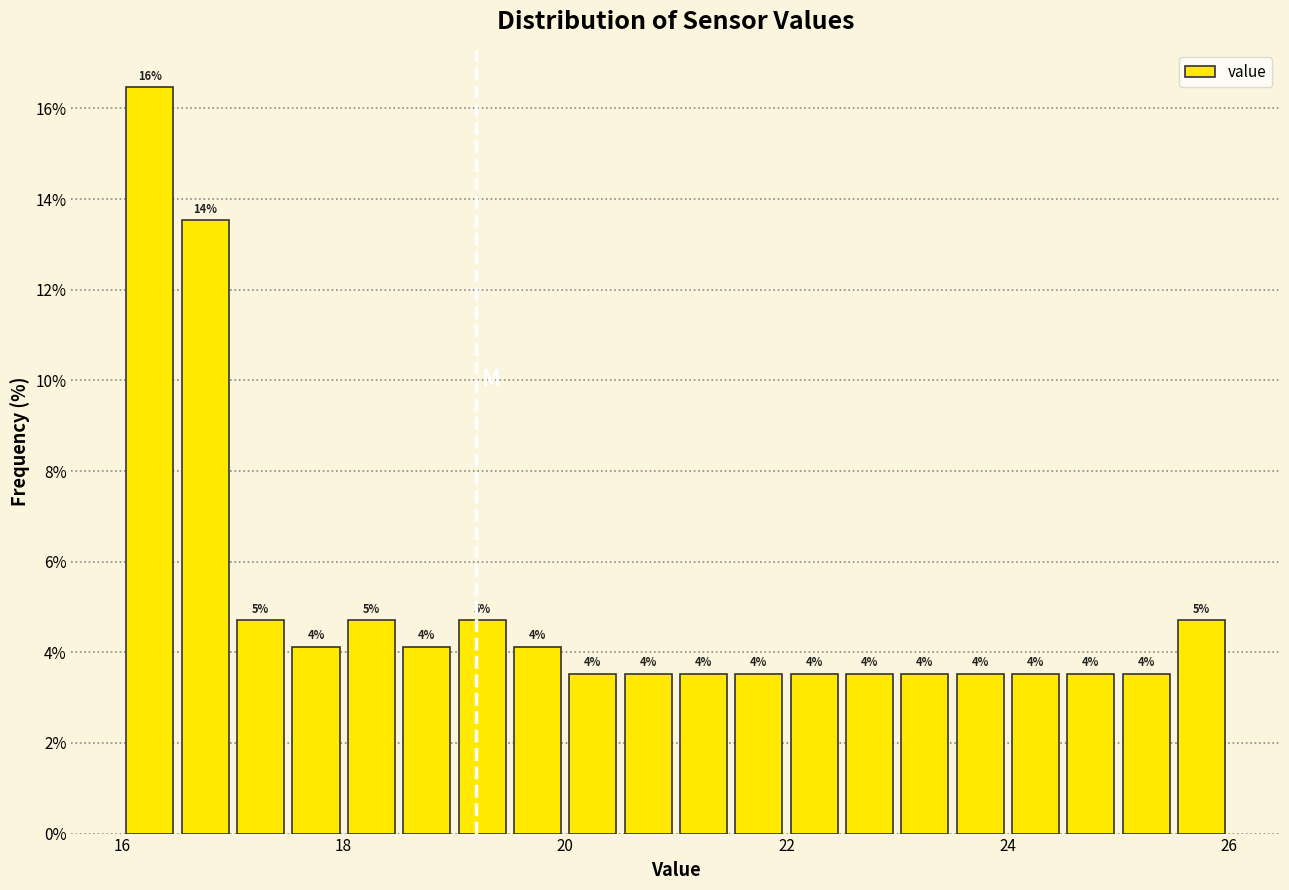

Read against the x-axis, roughly where is the centre of the tallest bar?

16.2